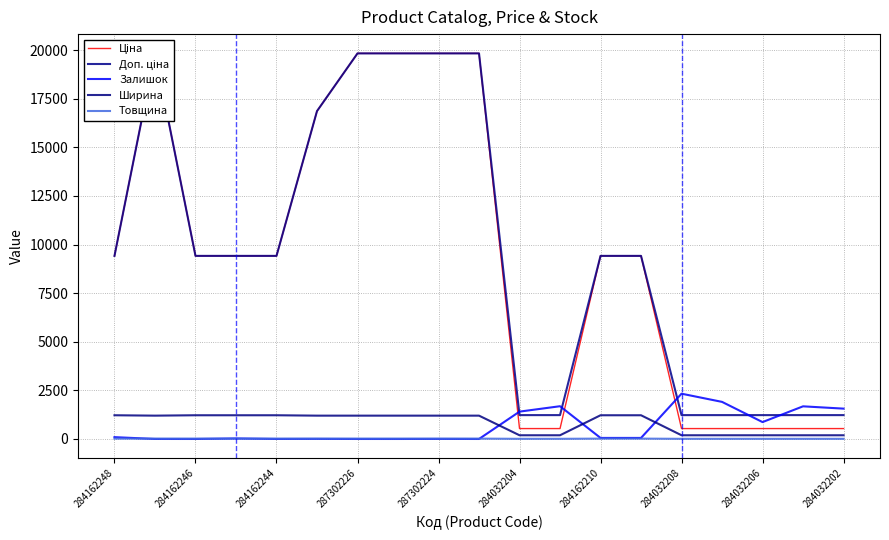

True or false: Ширина has a value of 191 at 284032204.

True